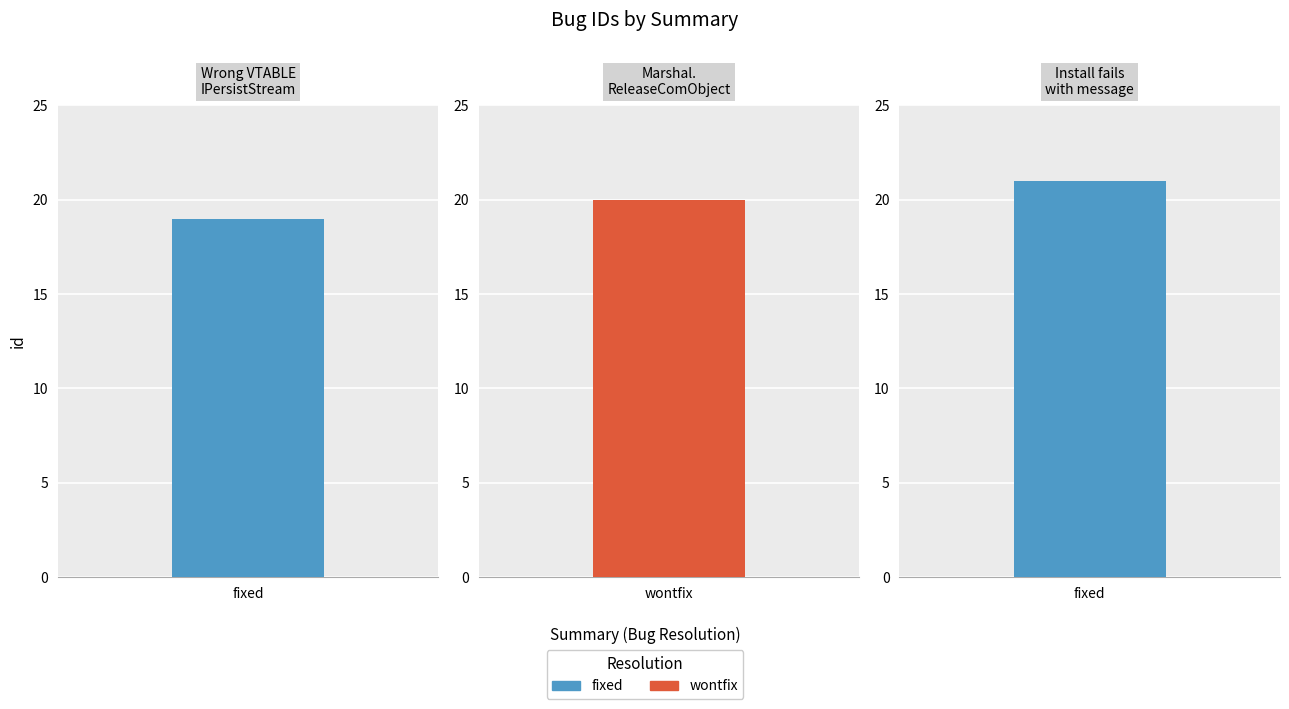

How many values are between 19 and 21?

3